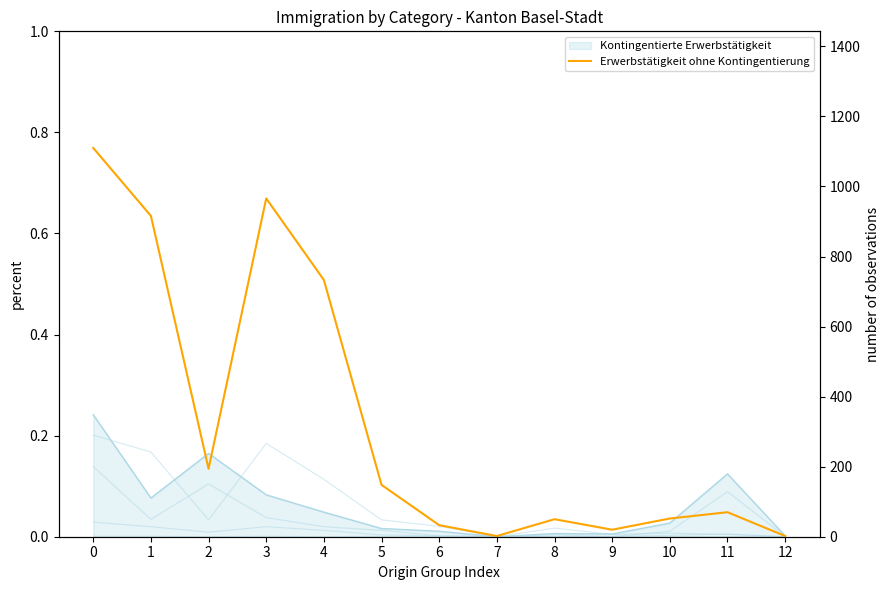

The value at 6 is 33. True or false?

True